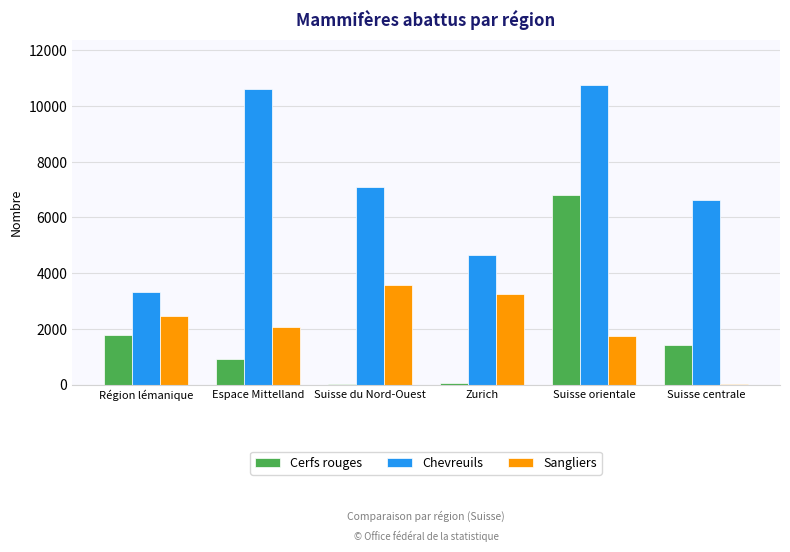

Is it true that Chevreuils equals 10767 at Suisse orientale?

True